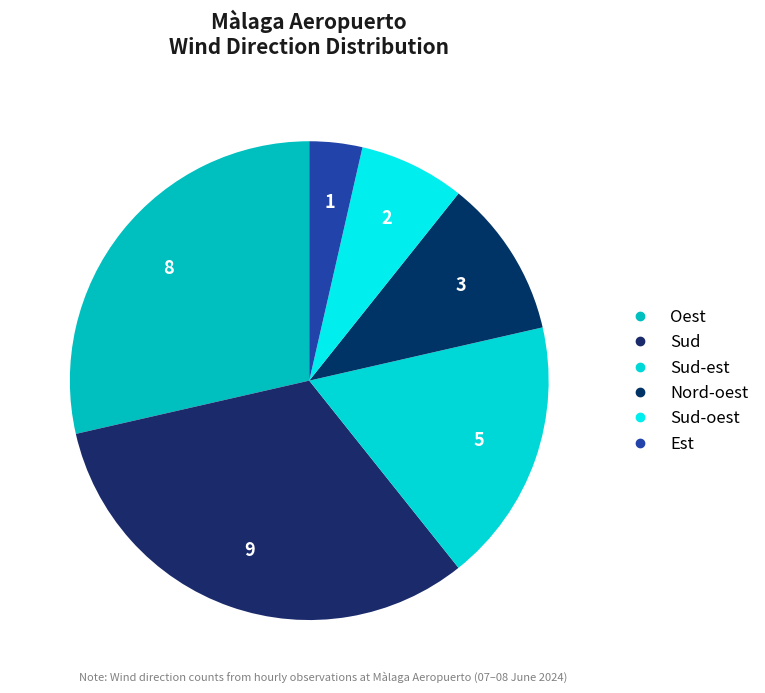

How many segments does this pie chart have?

6